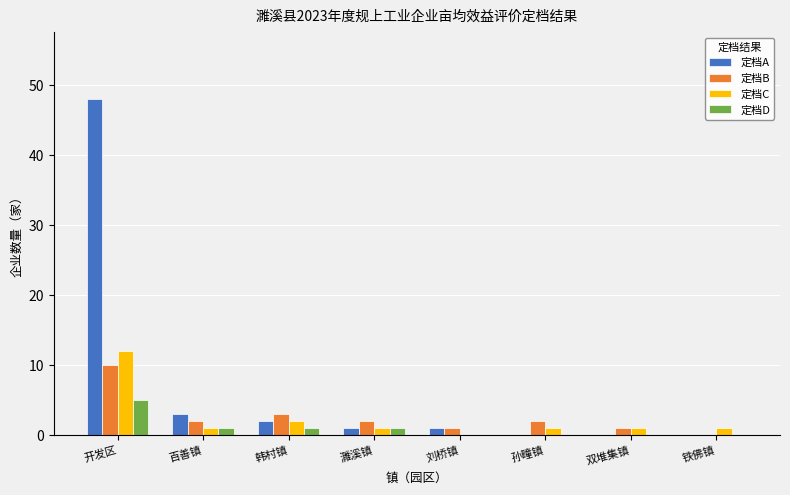

What are all the series names shown in the legend?

定档A, 定档B, 定档C, 定档D